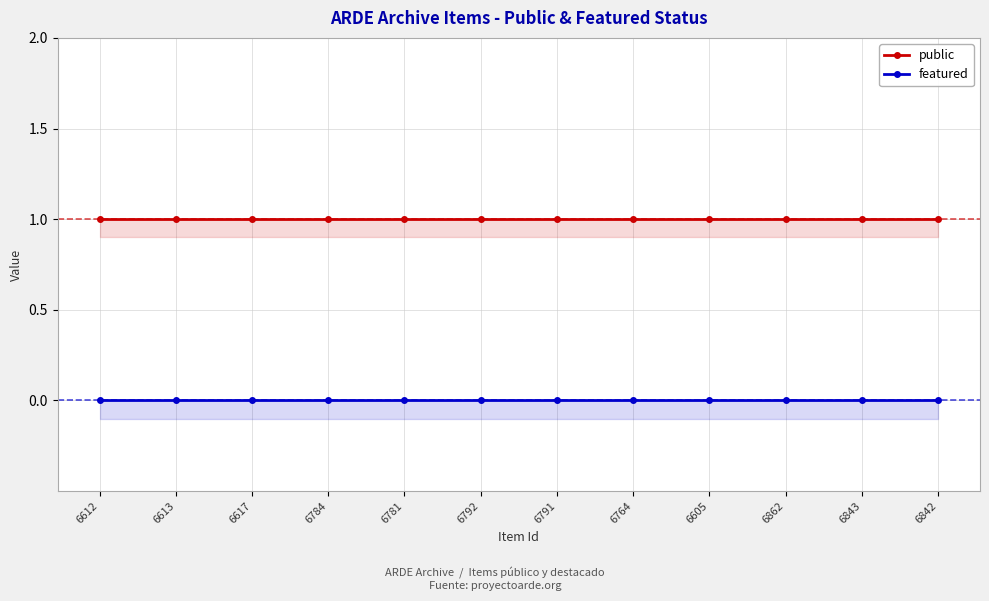

List the labels in order of featured value, largest first.

6612, 6613, 6617, 6784, 6781, 6792, 6791, 6764, 6605, 6862, 6843, 6842